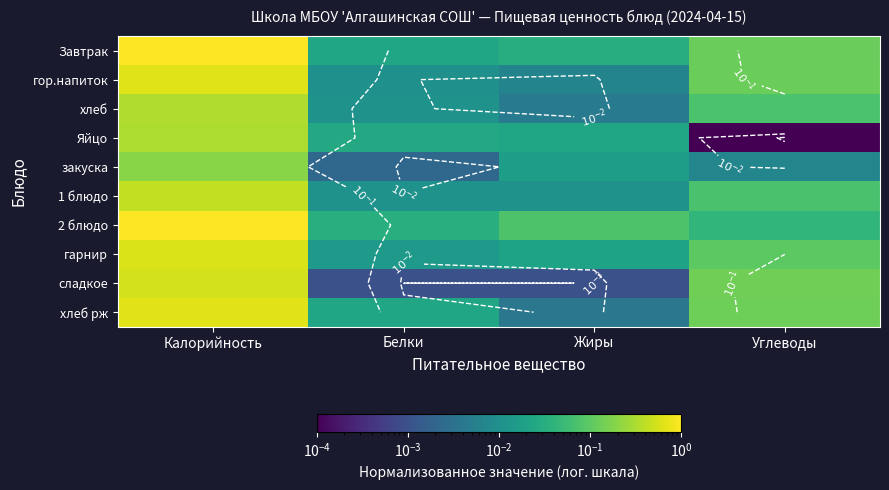

What is the difference between the second highest and minimum values in the Завтрак series?

0.1